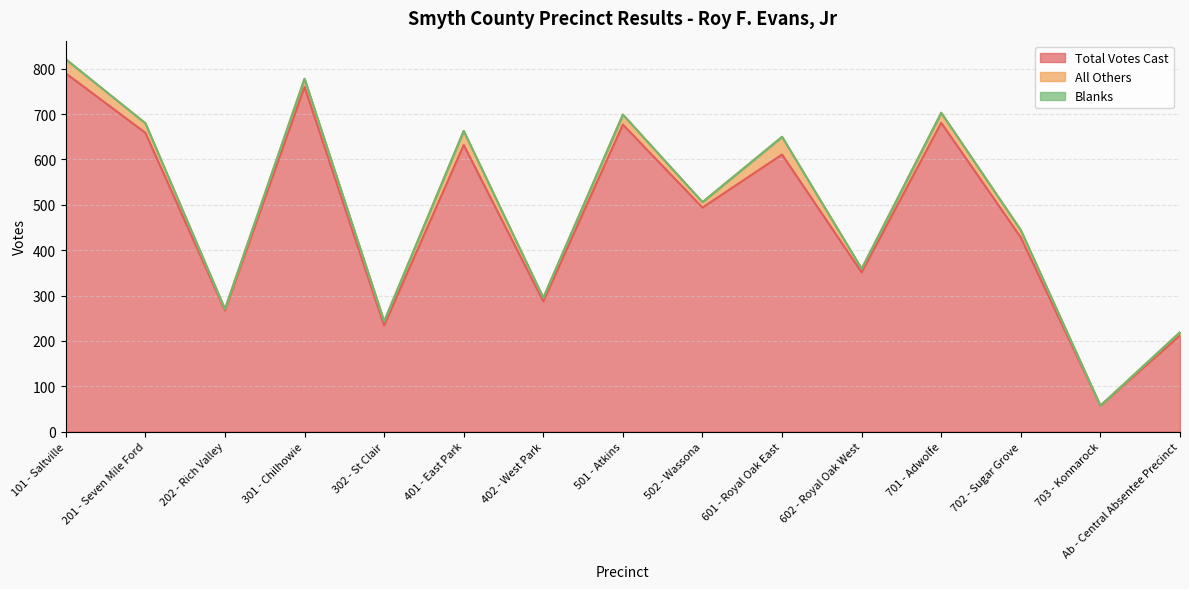

In All Others, how many points are higher than both neighbors (excluding endpoints)?

5